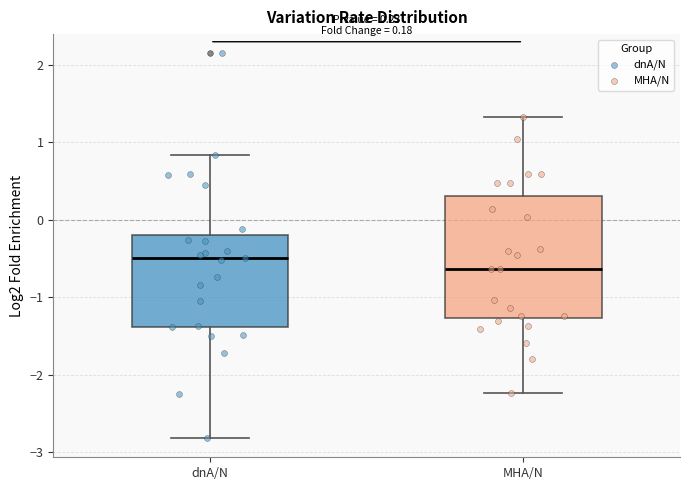

Which box's median line is the highest?

dnA/N